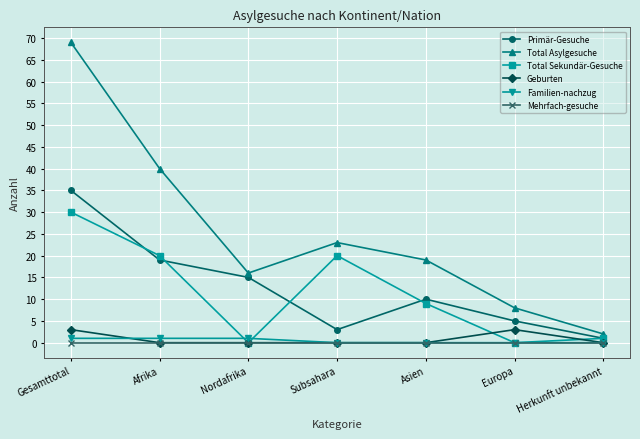

True or false: Geburten and Primär-Gesuche cross at least once.

False